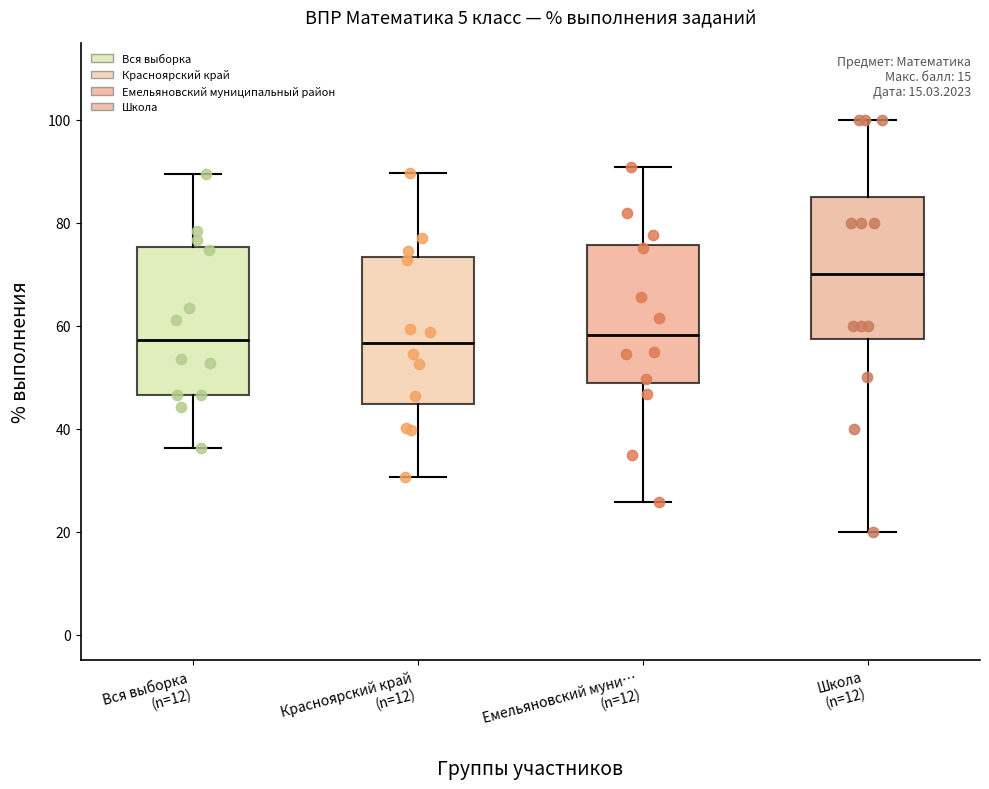

Which box has the highest median line?

Школа (n=12)